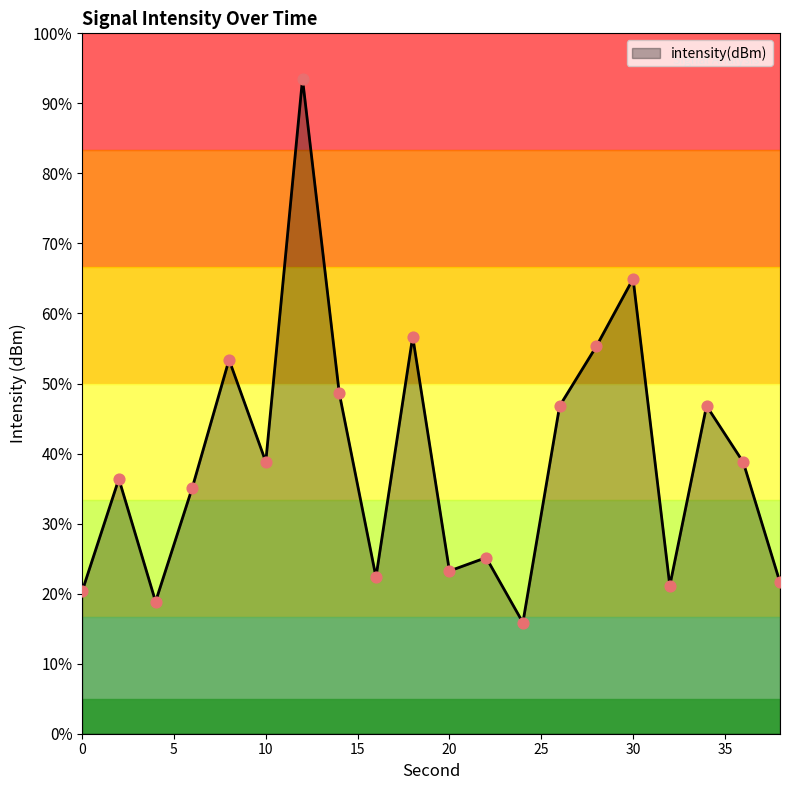

What is the smallest value displayed?

15.9